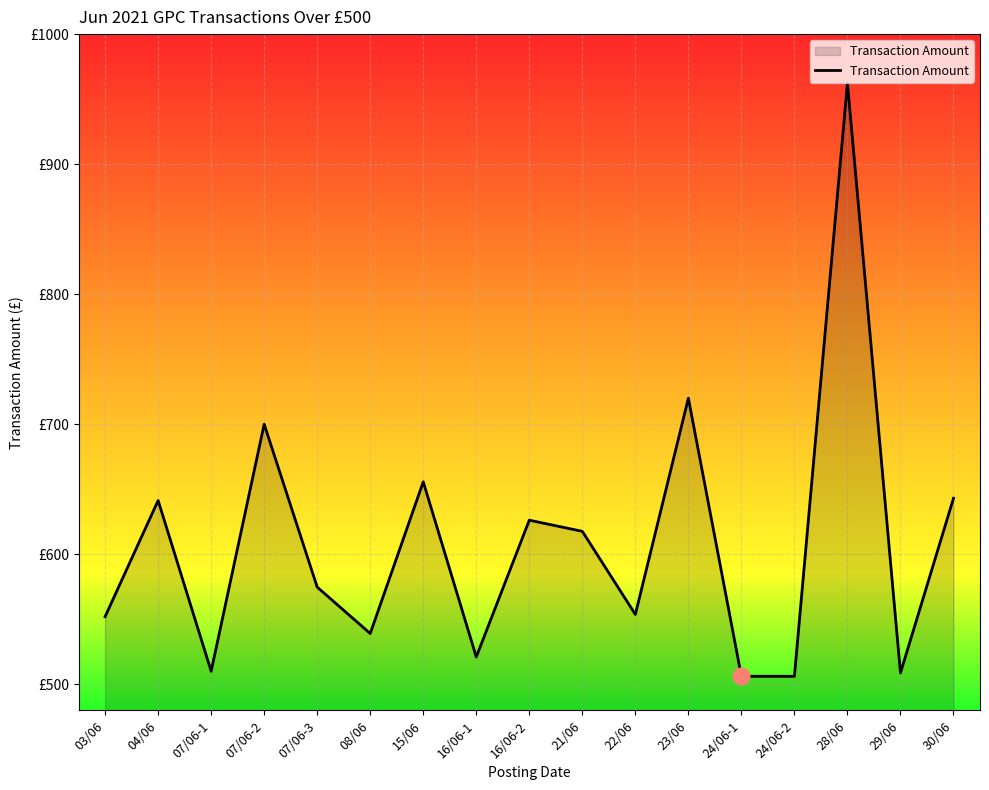

What is the change in value from 03/06 to 21/06?

+65.6